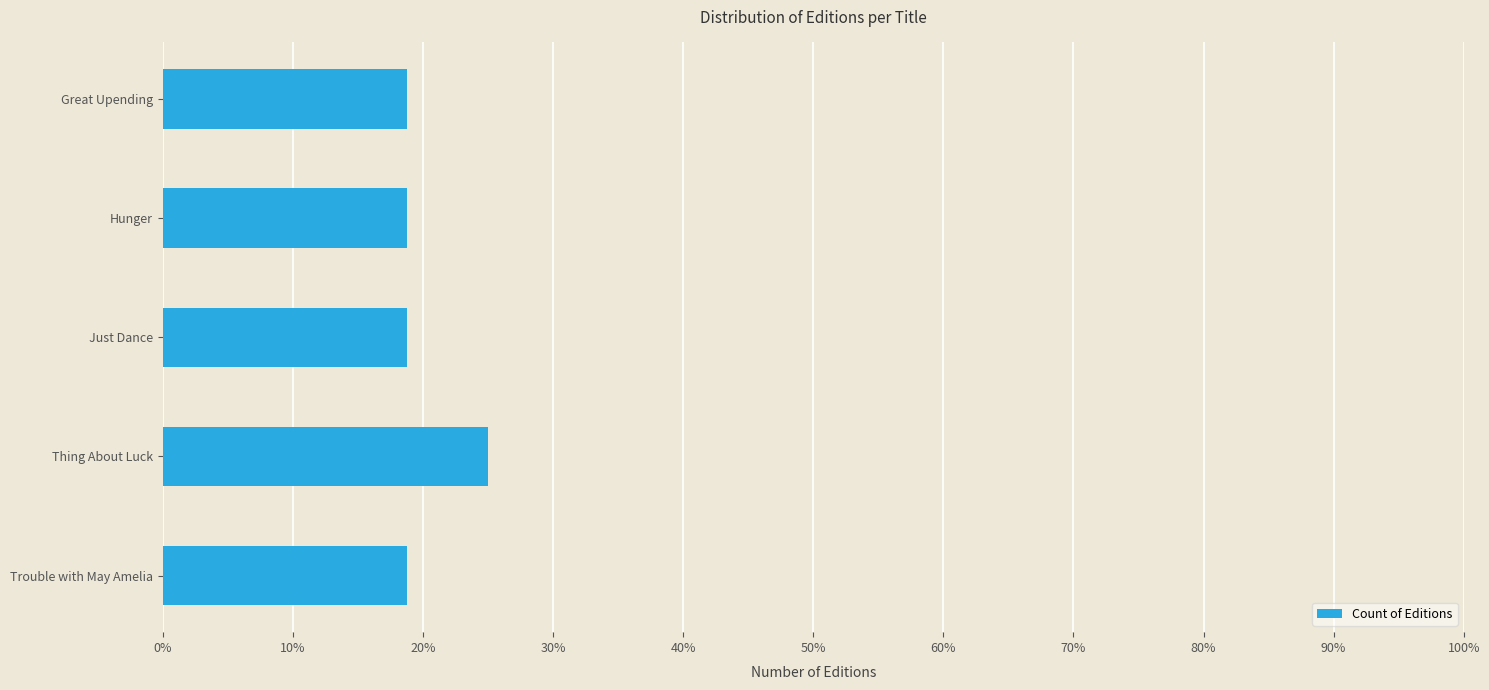

Which label corresponds to the largest value in the chart?

Thing About Luck